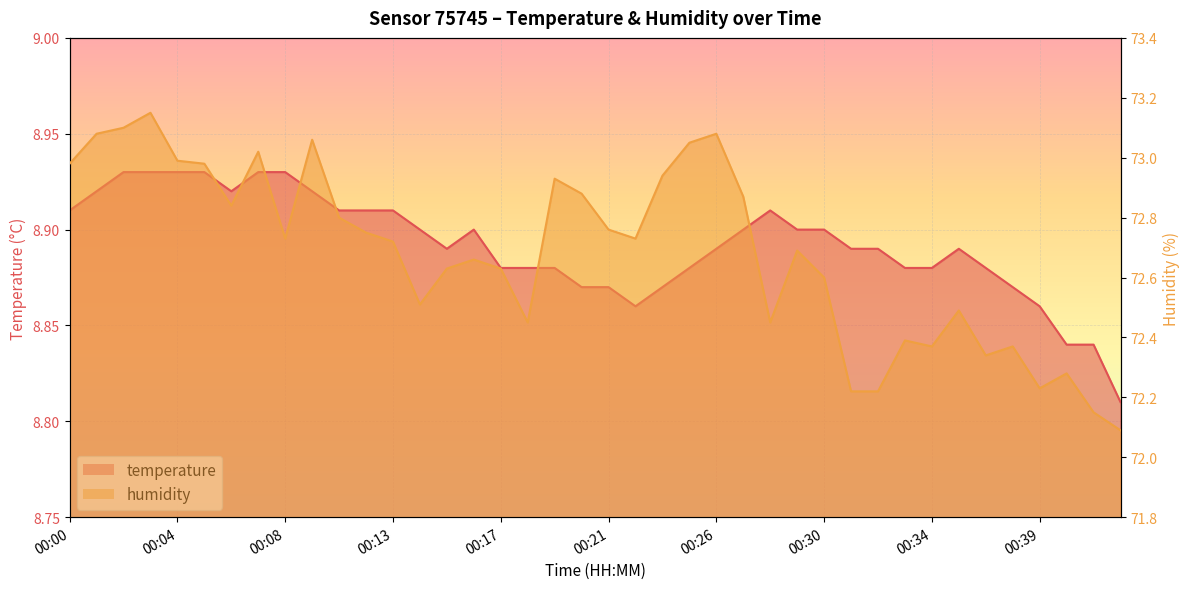

At which category is the sum across all series the highest?

00:03